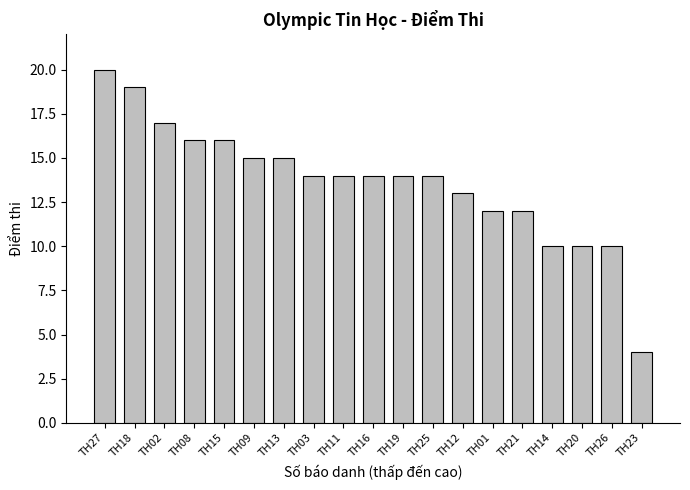

Count the number of data series in this chart.

1